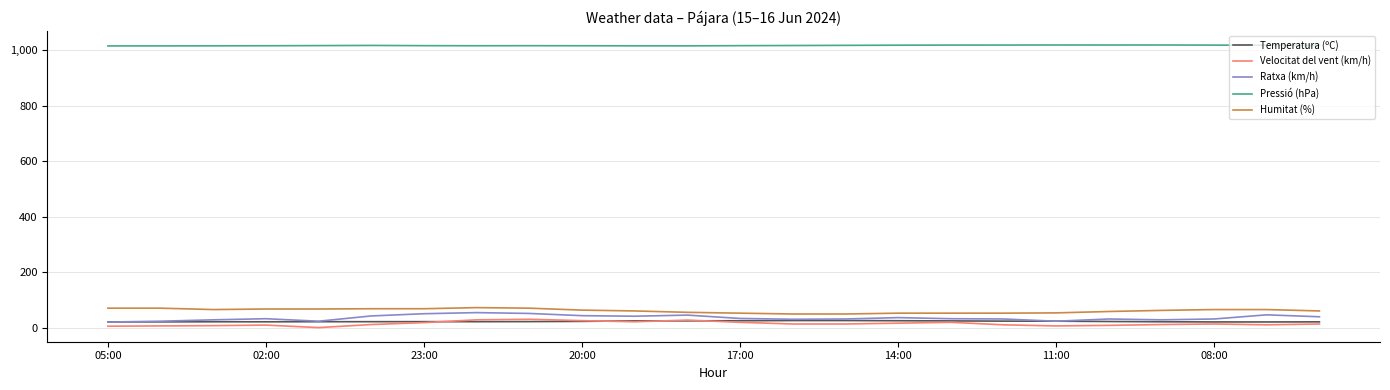

What is the average value of the Pressió (hPa) series?

1016.9